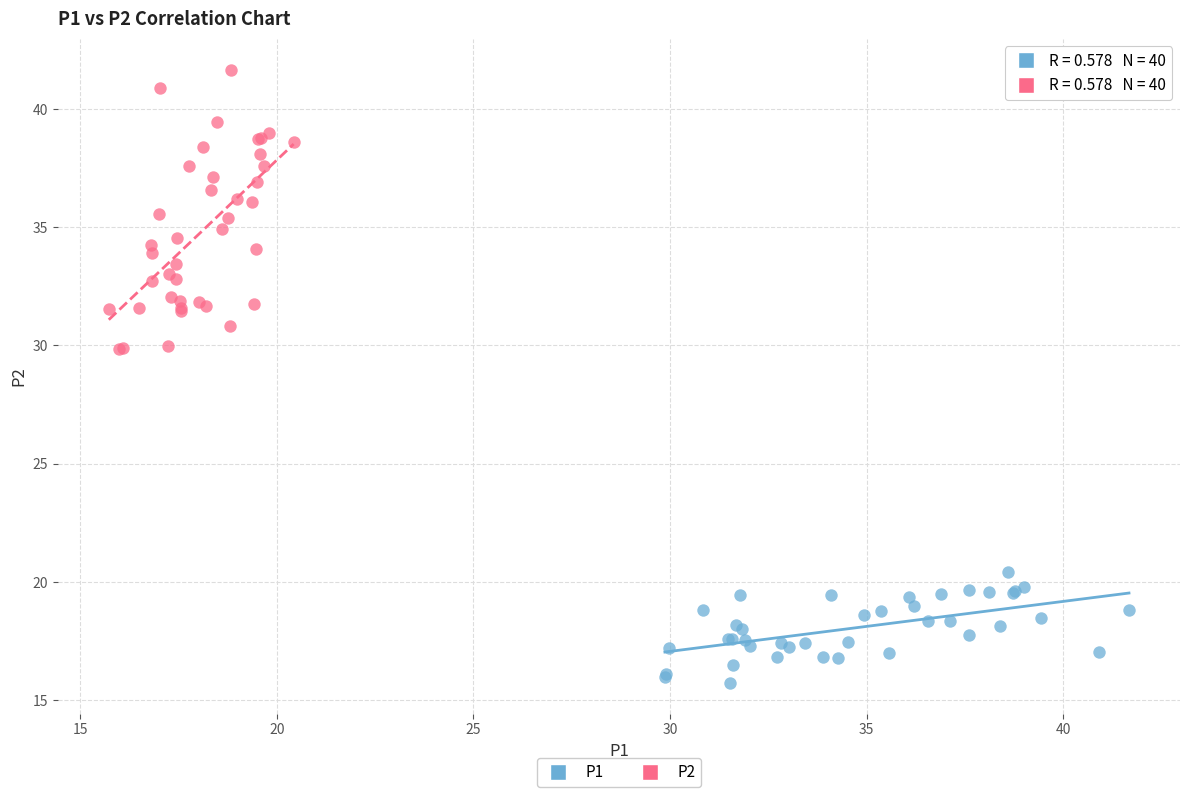

Which series reaches the minimum Y coordinate?

P1